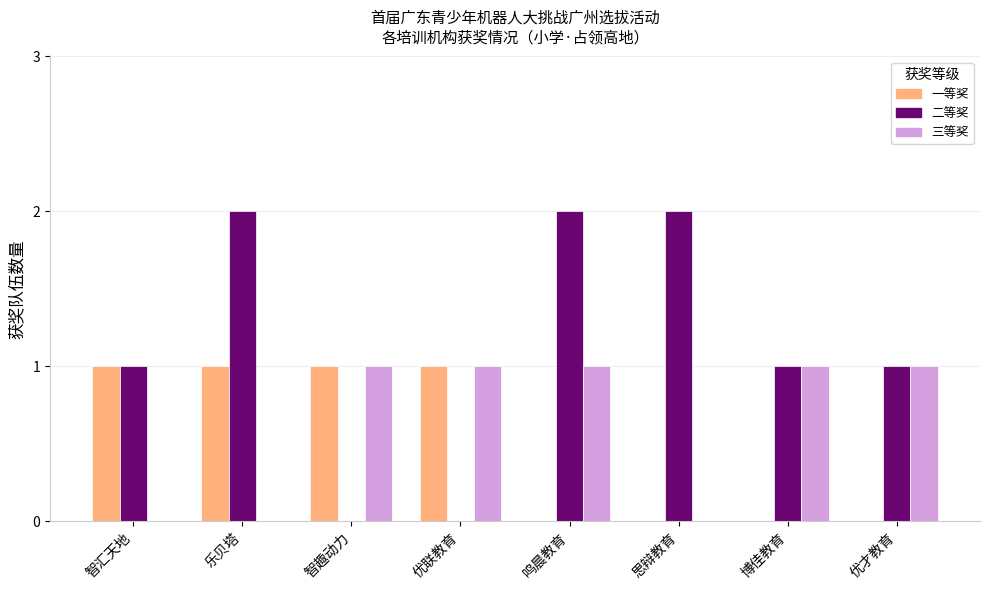

How many distinct data groups are displayed?

3